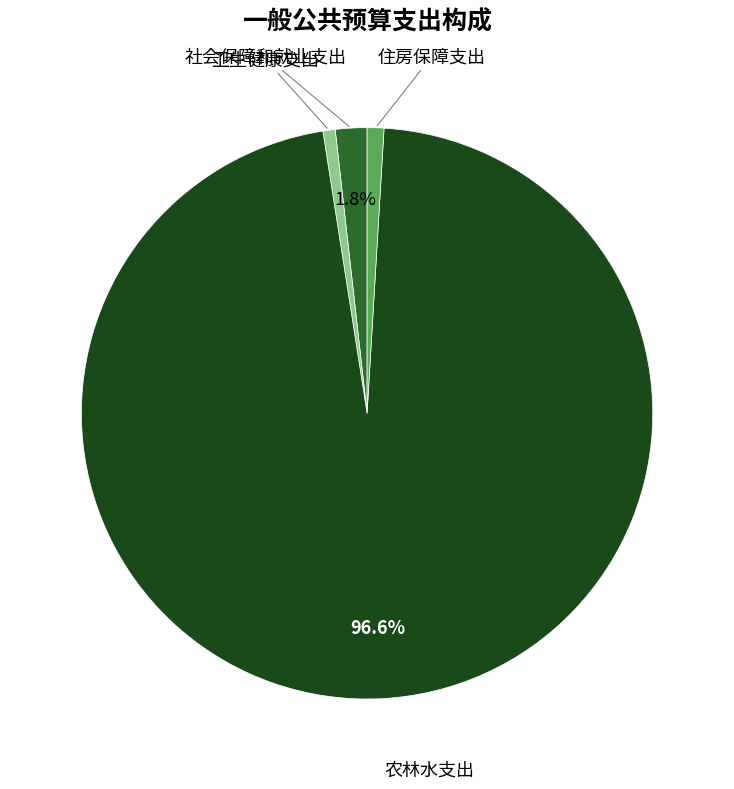

To the nearest percent, what is the combined percentage of 农林水支出 and 社会保障和就业支出?

98%